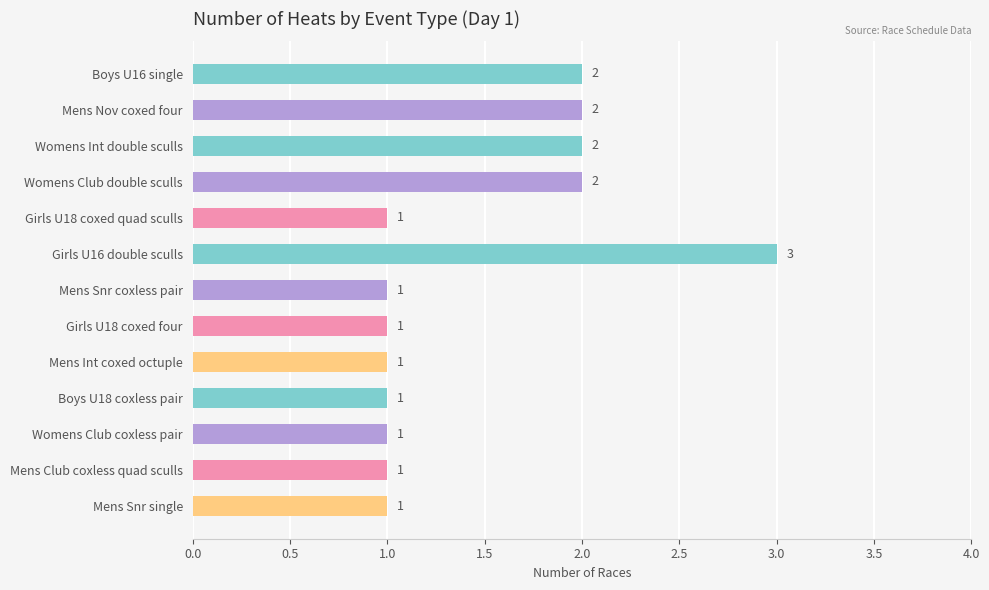

How many data points are above 1?

5